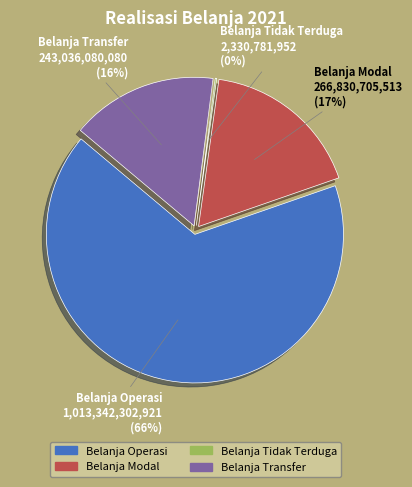

Which has a higher value, Belanja Operasi or Belanja Transfer?

Belanja Operasi